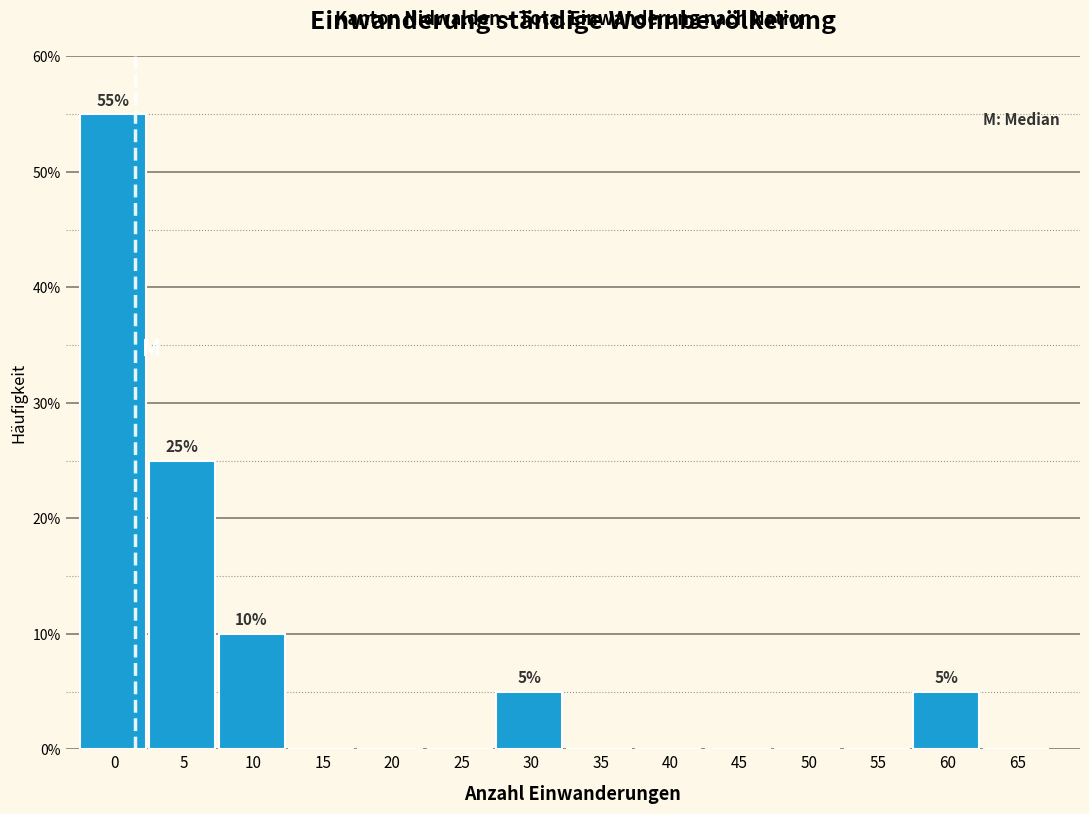

Reading left to right, what are all the values shown in this chart?

0=55.0	5=25.0	10=10.0	15=0.0	20=0.0	25=0.0	30=5.0	35=0.0	40=0.0	45=0.0	50=0.0	55=0.0	60=5.0	65=0.0